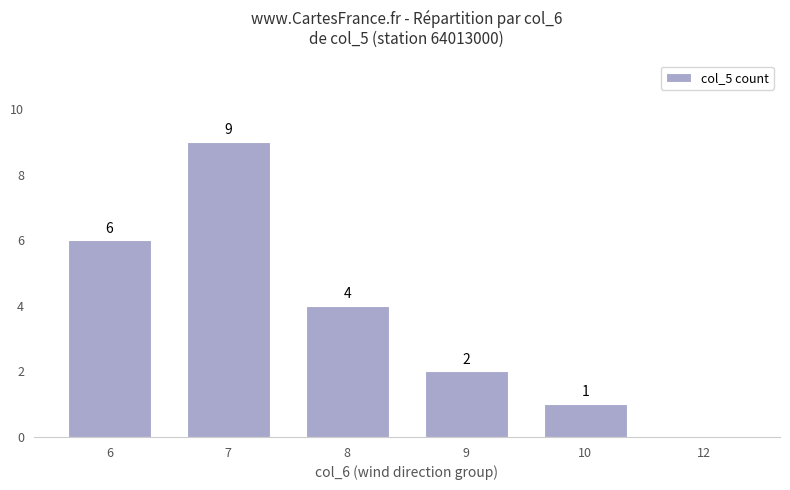

Between 9 and 7, which is larger?

7